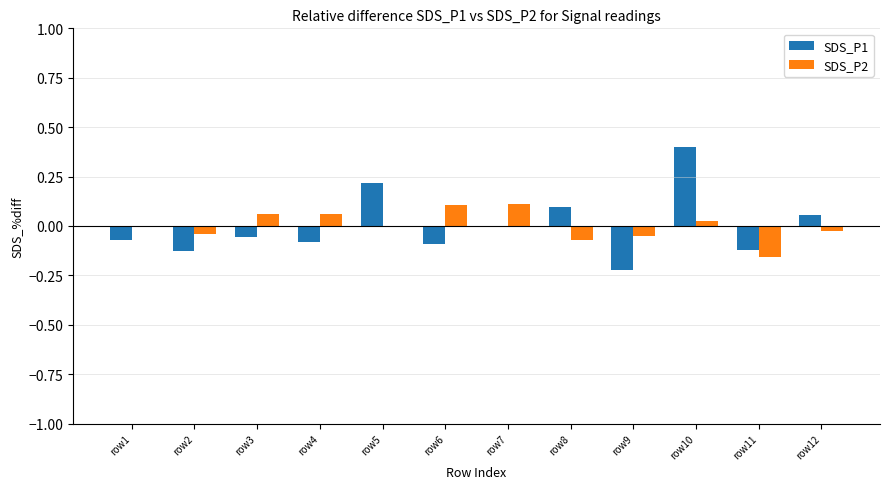

At which category is the sum across all series the highest?

row10